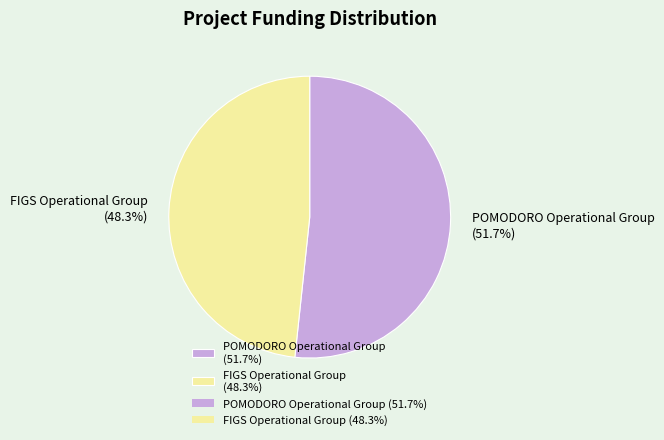

Does POMODORO Operational Group represent more than half of the total?

Yes